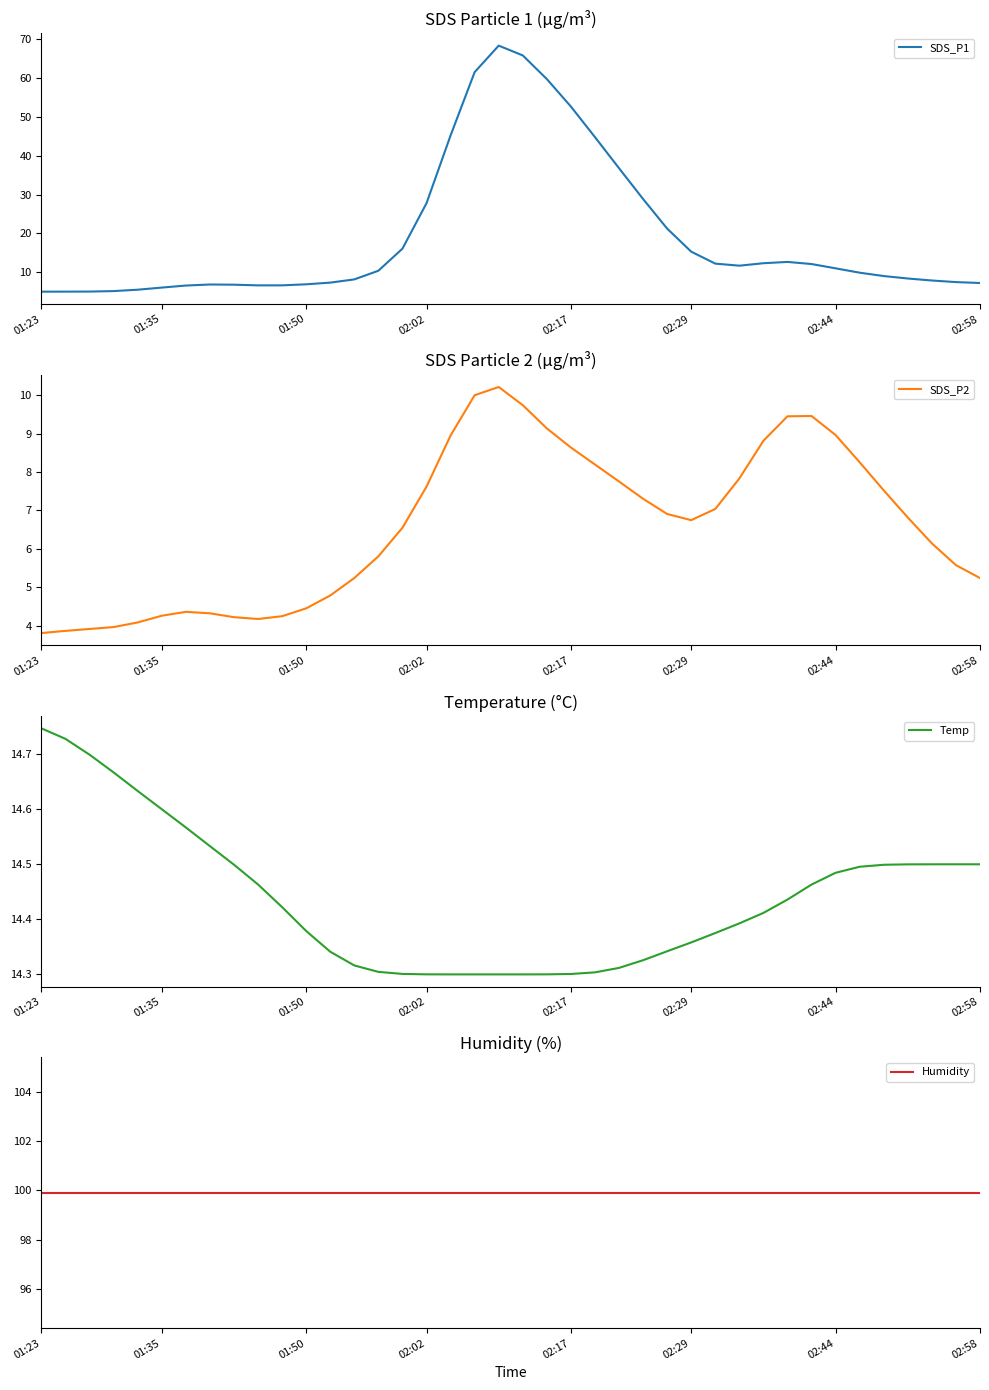

True or false: Humidity has more than 1 interior local peaks.

False